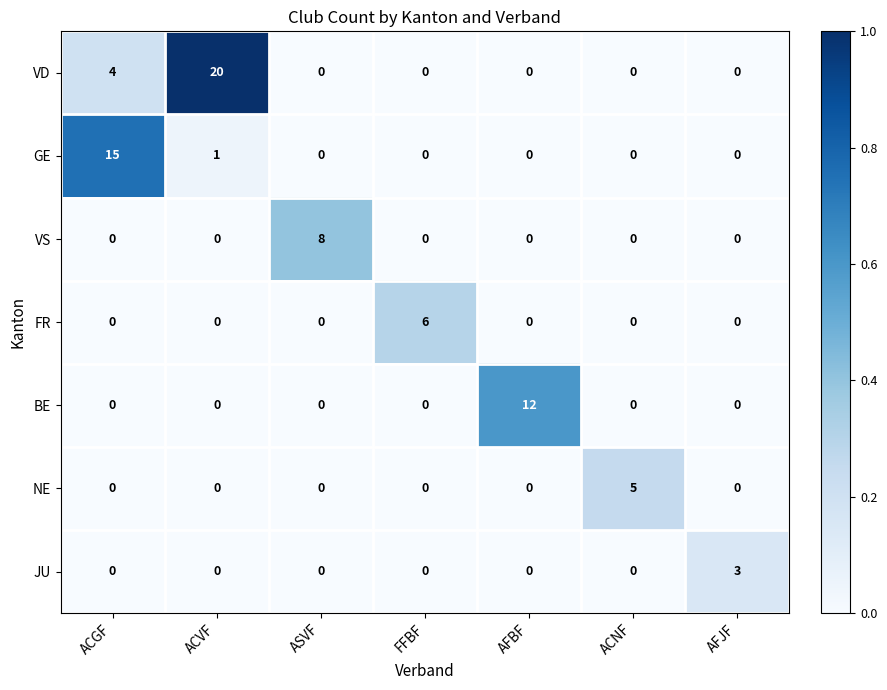

Between ACGF and ACNF, which series saw the biggest shift?

GE